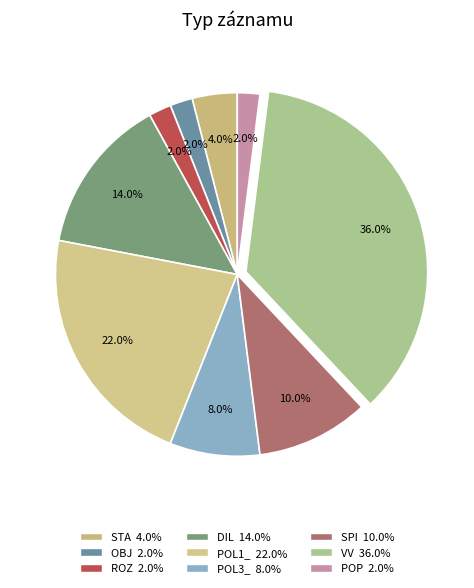

To the nearest percent, what portion does POP represent?

2%